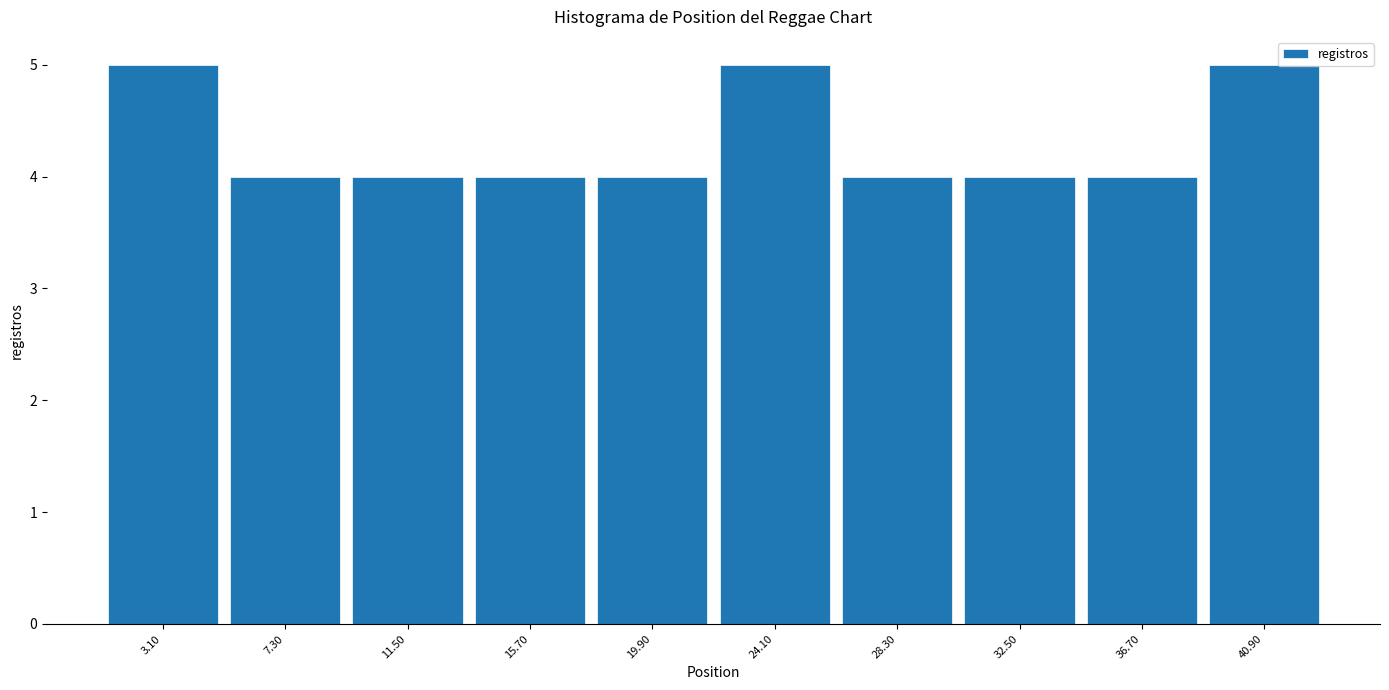

Reading left to right, list every bar in this chart as the range it spans on the x-axis followed by its height. Neither the bar edges nor the heights are printed on the chart, so give them approximately, as read against the axes.

1.0 to 5.2: 5
5.2 to 9.4: 4
9.4 to 13.6: 4
13.6 to 17.8: 4
17.8 to 22.0: 4
22.0 to 26.2: 5
26.2 to 30.4: 4
30.4 to 34.6: 4
34.6 to 38.8: 4
38.8 to 43.0: 5